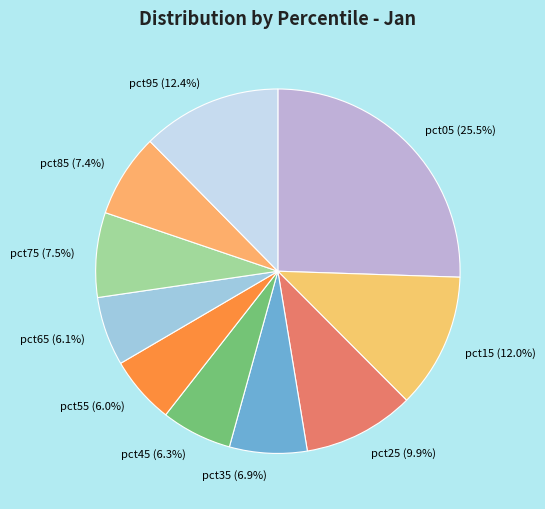

Does pct15 account for over 50% of the chart?

No